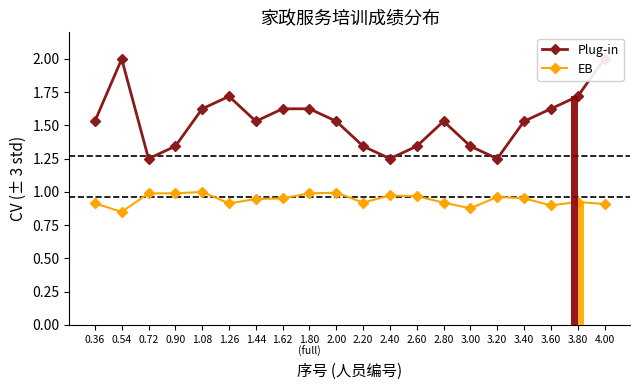

True or false: EB has a value of 1.3 at 2.60.

False